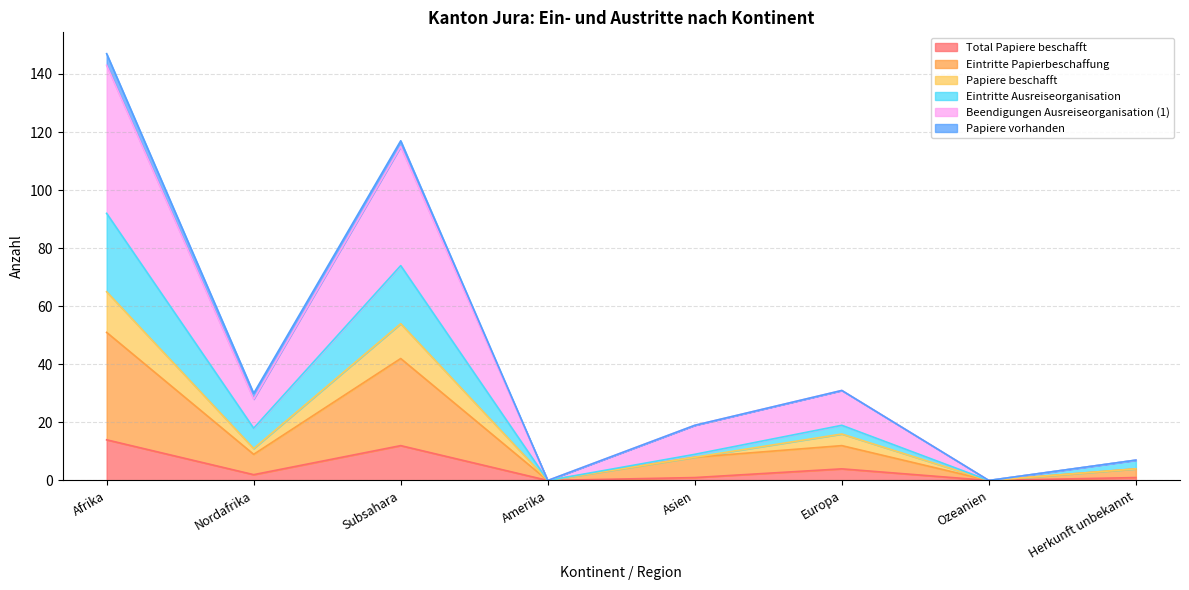

True or false: Papiere beschafft and Beendigungen Ausreiseorganisation (1) cross at least once.

False